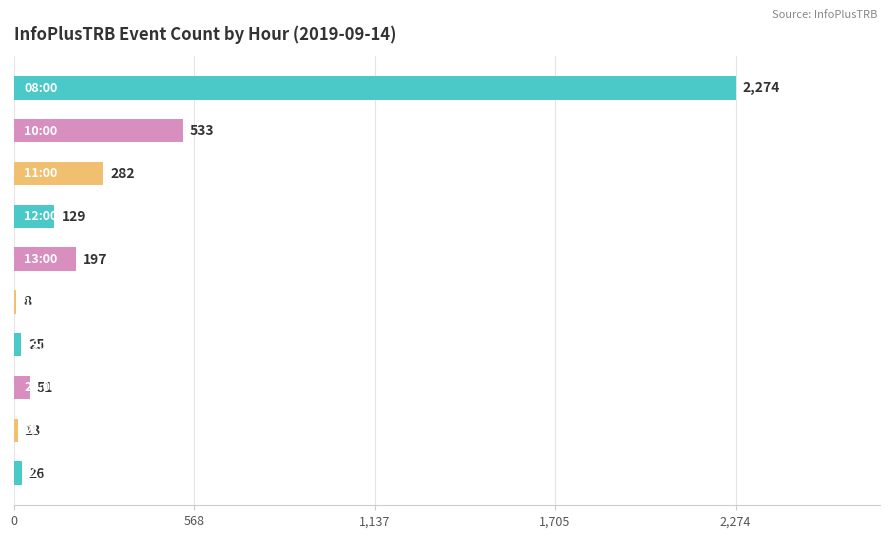

What is the maximum value shown in the chart?

2274